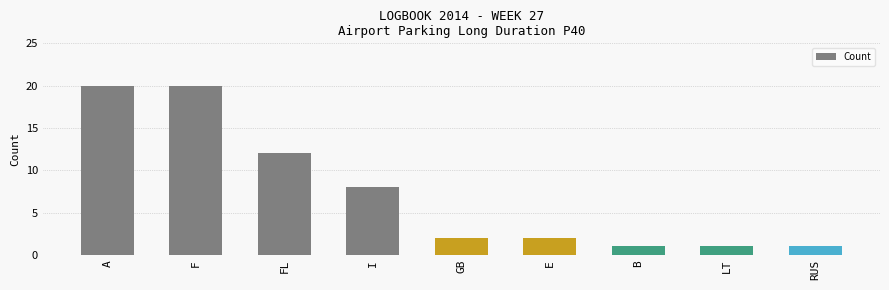

What is the difference between the values at E and B?

1